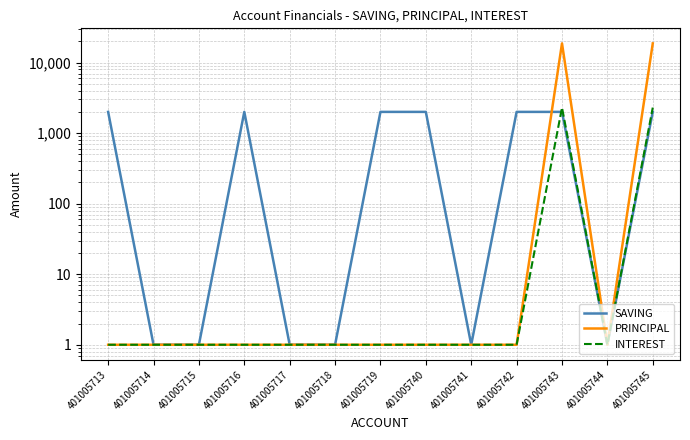

How many intersections are there between SAVING and INTEREST?

1